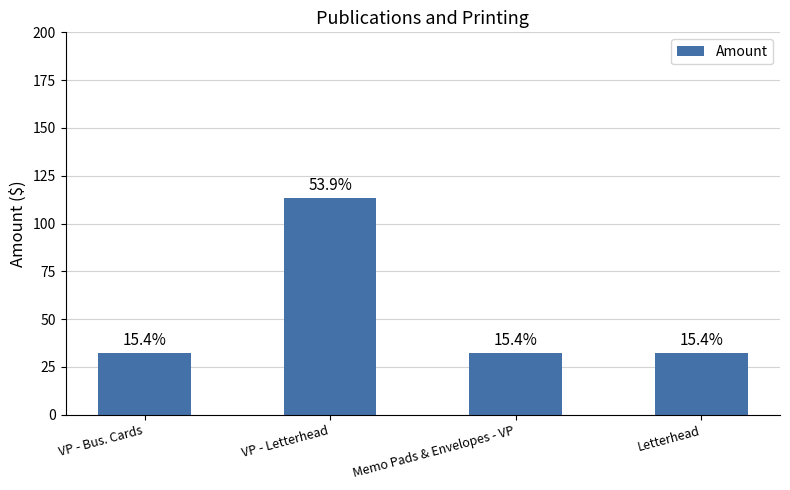

True or false: the data shows 32.4 at VP - Bus. Cards.

True